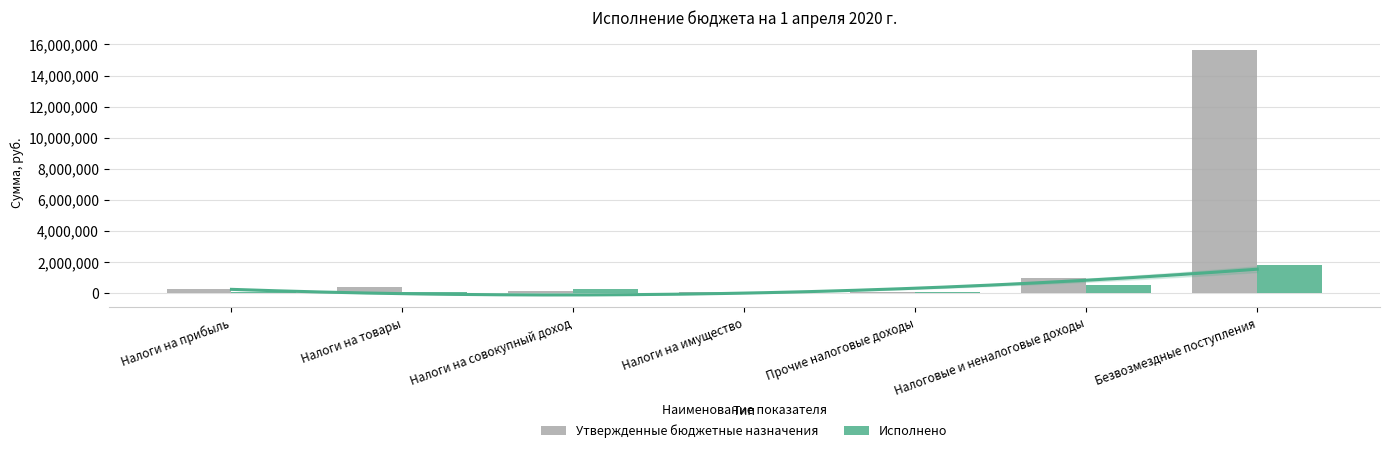

List the series in order of their peak value, lowest first.

Исполнено, Утвержденные бюджетные назначения